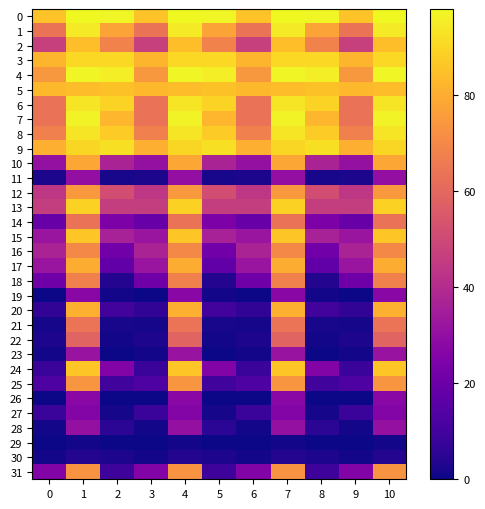

Rank the series at 9 from highest to lowest value.

0, 5, 3, 9, 4, 8, 1, 7, 6, 2, 13, 12, 16, 17, 15, 10, 31, 18, 14, 25, 27, 24, 20, 22, 11, 21, 28, 30, 23, 19, 26, 29